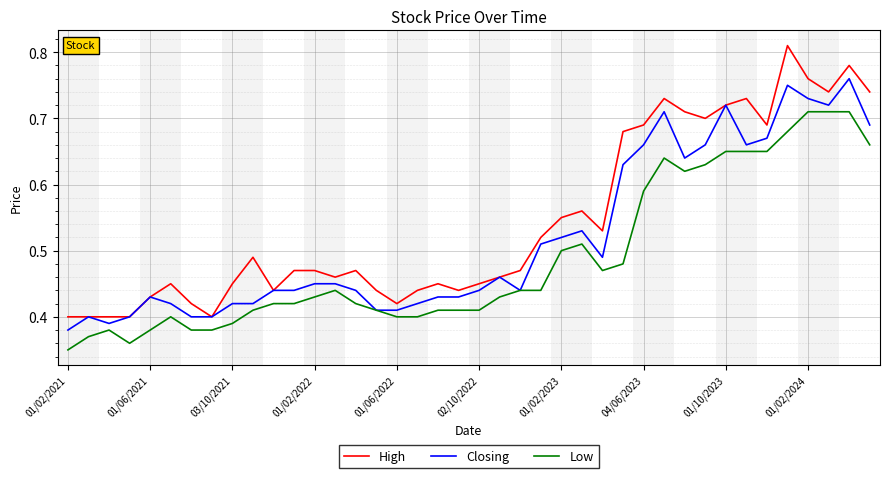

True or false: Low has more than 2 points higher than both neighbors.

True